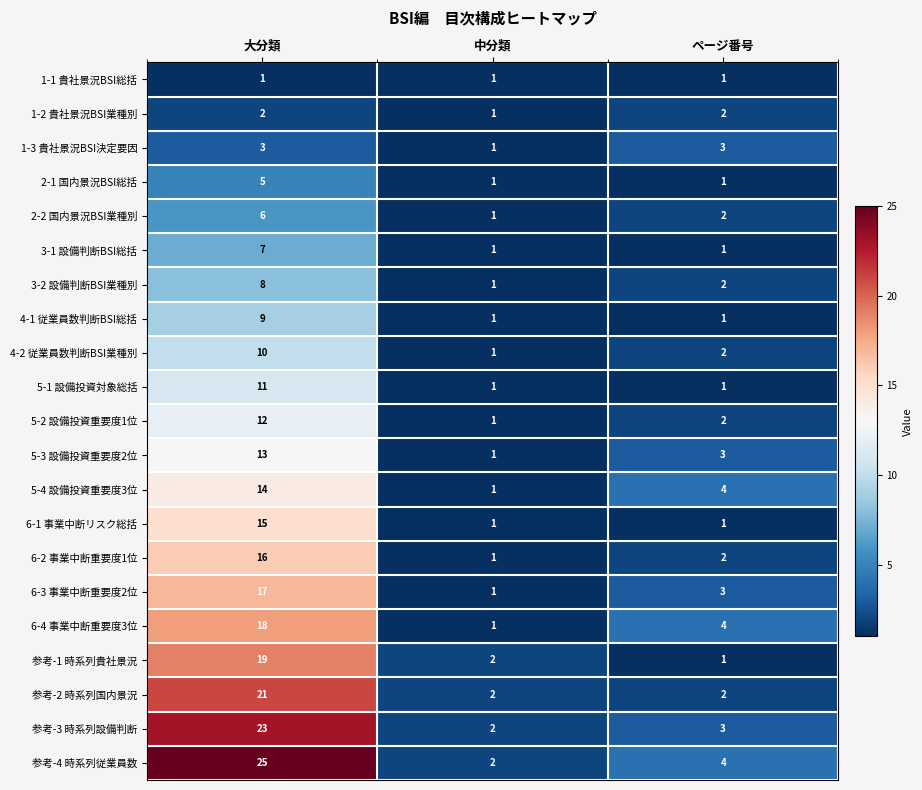

Which series has the widest spread of values?

参考-4 時系列従業員数